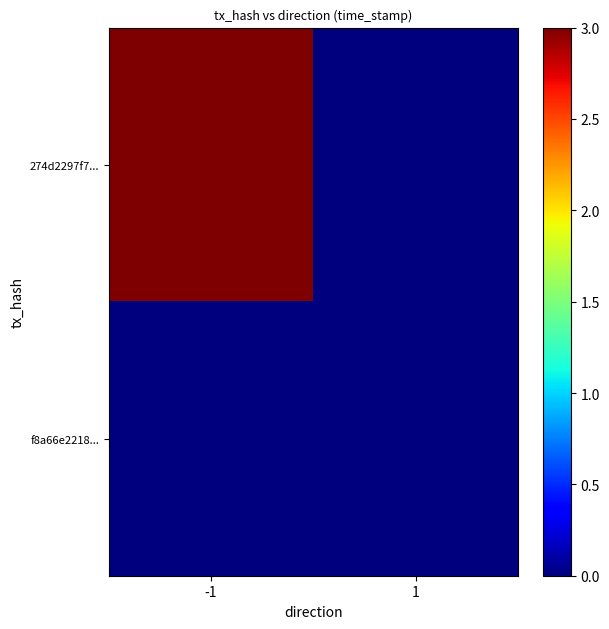

What is the spread (max minus min) of values at -1?

3